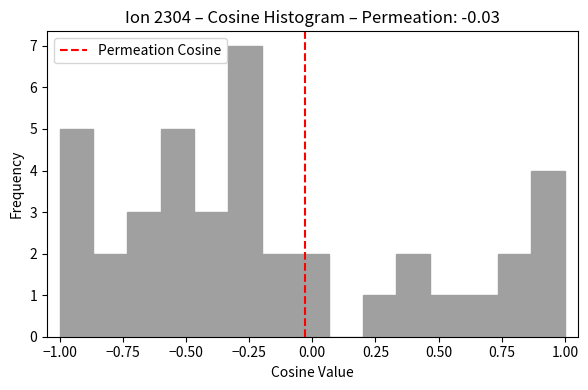

Around what value on the x-axis is the tallest bar? Give the approximate position of its centre, as read against the axis.

-0.25